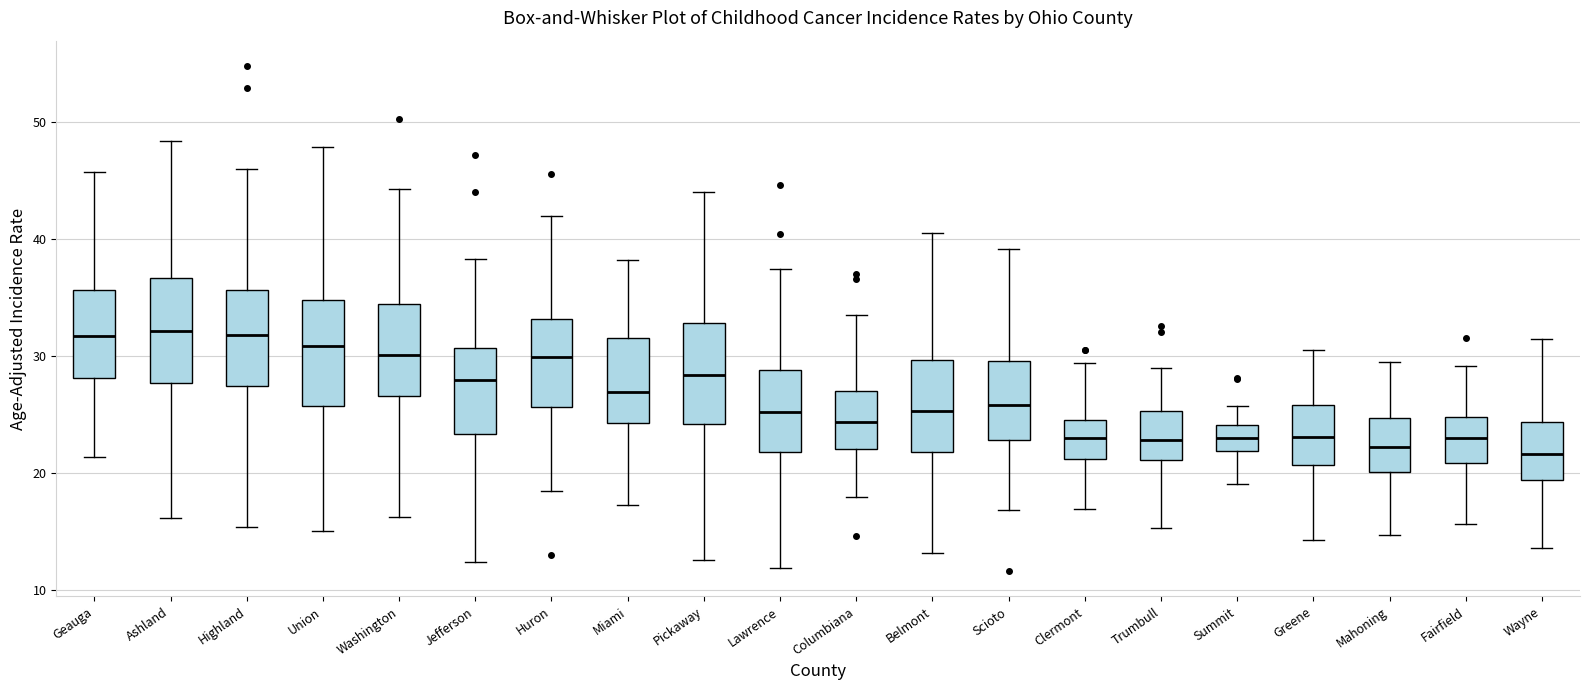

Reading left to right, transcribe this box plot: for each box, give where its median line is, the range the box spans, and where its two whiskers end, as read against the y-axis. The values are not printed on the chart, so give them approximately, as read against the axis.

Geauga: median 32, box 28 to 36, whiskers 21 to 46
Ashland: median 32, box 28 to 37, whiskers 16 to 48
Highland: median 32, box 27 to 36, whiskers 15 to 46
Union: median 31, box 26 to 35, whiskers 15 to 48
Washington: median 30, box 27 to 34, whiskers 16 to 44
Jefferson: median 28, box 23 to 31, whiskers 12 to 38
Huron: median 30, box 26 to 33, whiskers 18 to 42
Miami: median 27, box 24 to 32, whiskers 17 to 38
Pickaway: median 28, box 24 to 33, whiskers 13 to 44
Lawrence: median 25, box 22 to 29, whiskers 12 to 37
Columbiana: median 24, box 22 to 27, whiskers 18 to 34
Belmont: median 25, box 22 to 30, whiskers 13 to 41
Scioto: median 26, box 23 to 30, whiskers 17 to 39
Clermont: median 23, box 21 to 25, whiskers 17 to 29
Trumbull: median 23, box 21 to 25, whiskers 15 to 29
Summit: median 23, box 22 to 24, whiskers 19 to 26
Greene: median 23, box 21 to 26, whiskers 14 to 31
Mahoning: median 22, box 20 to 25, whiskers 15 to 29
Fairfield: median 23, box 21 to 25, whiskers 16 to 29
Wayne: median 22, box 19 to 24, whiskers 14 to 31